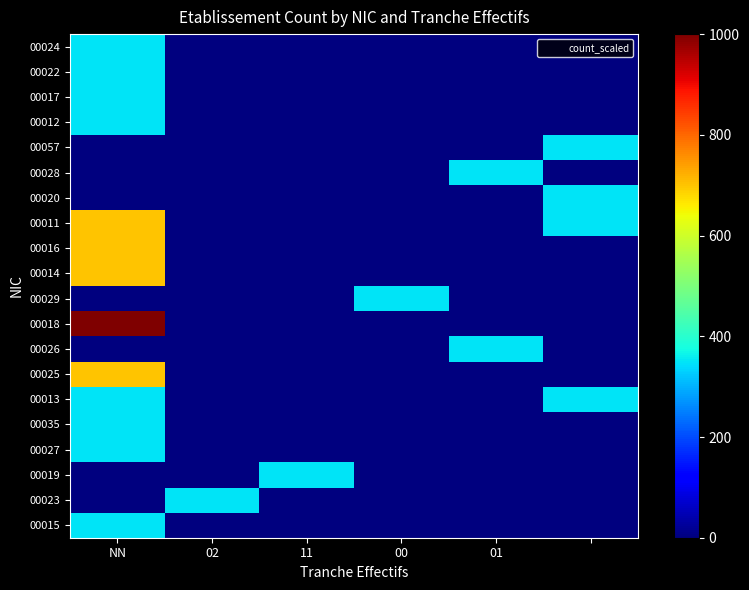

How many data points does each series have?

6